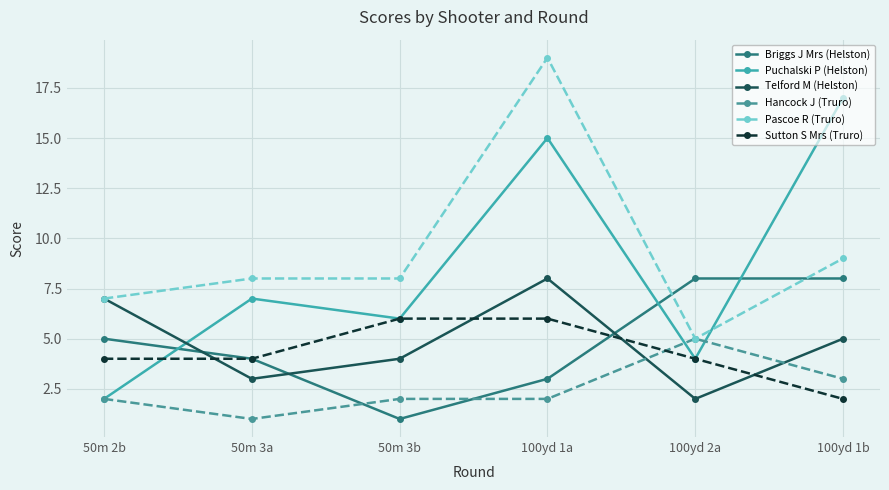

Read the Puchalski P (Helston) value at 100yd 2a.

4